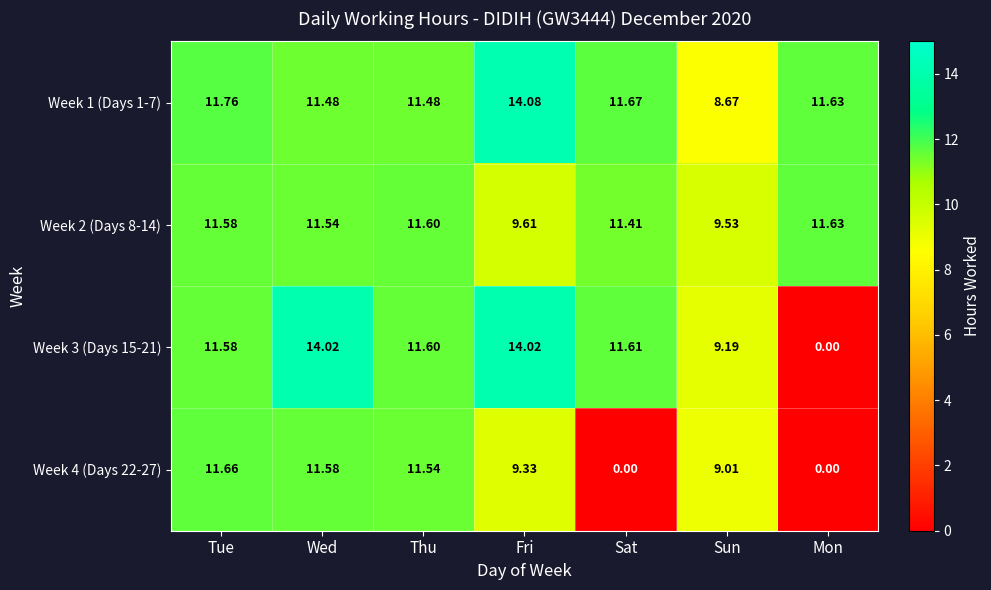

Which category has the highest value in the Week 2 (Days 8-14) series?

Mon